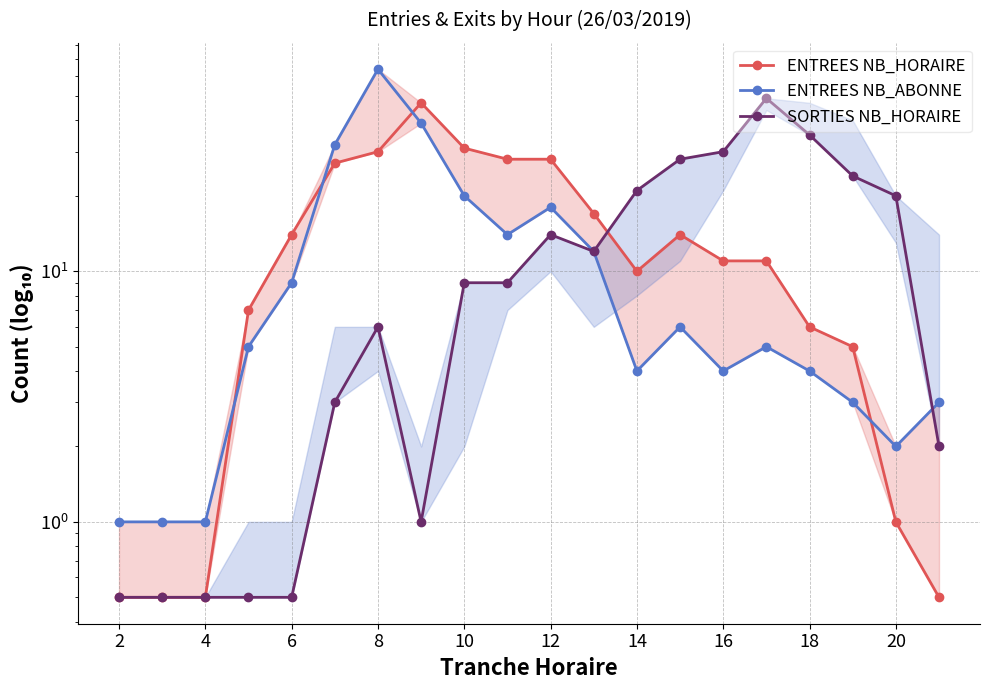

How many times do ENTREES NB_HORAIRE and ENTREES NB_ABONNE cross each other?

4